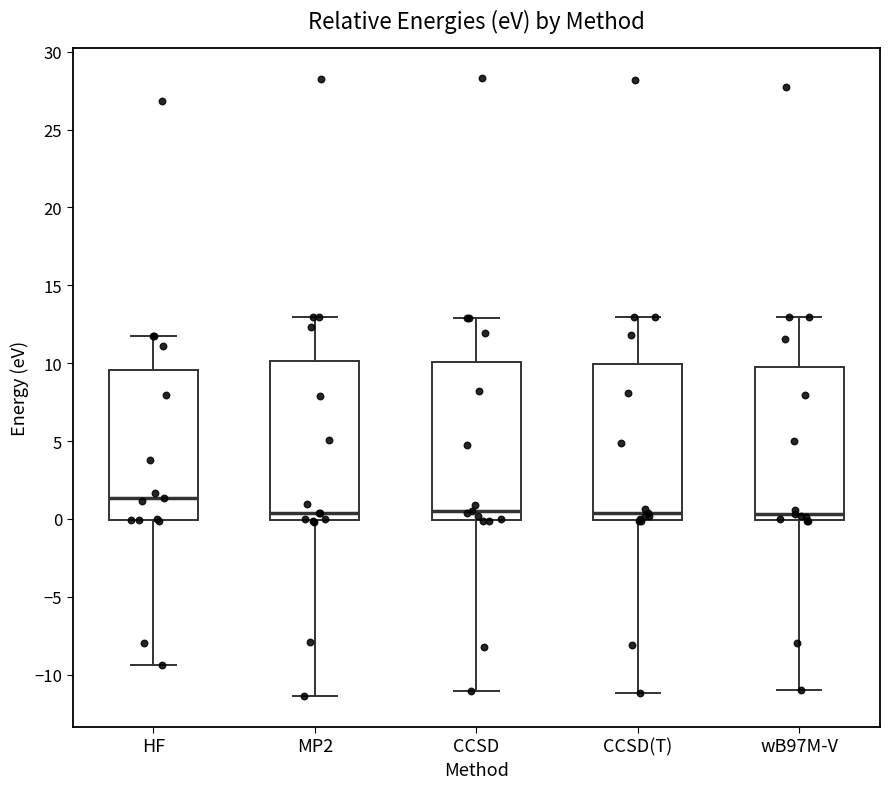

Which box's median line is the highest?

HF